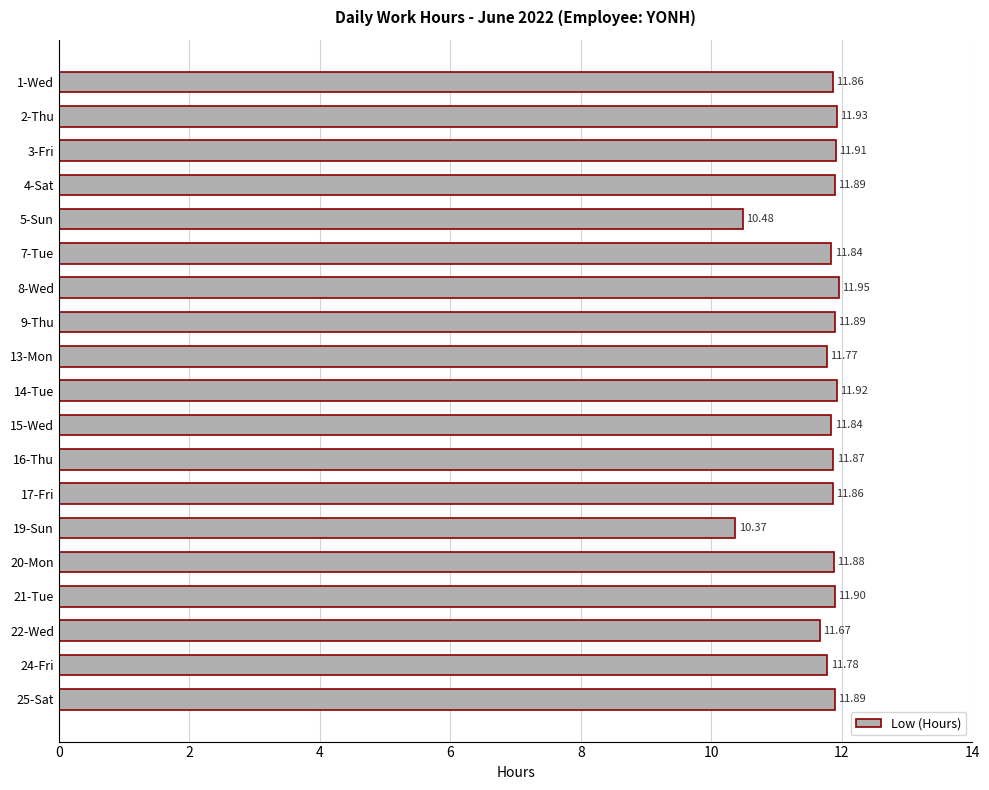

Approximately how many times larger is the value at 4-Sat compared to 20-Mon?

1.0